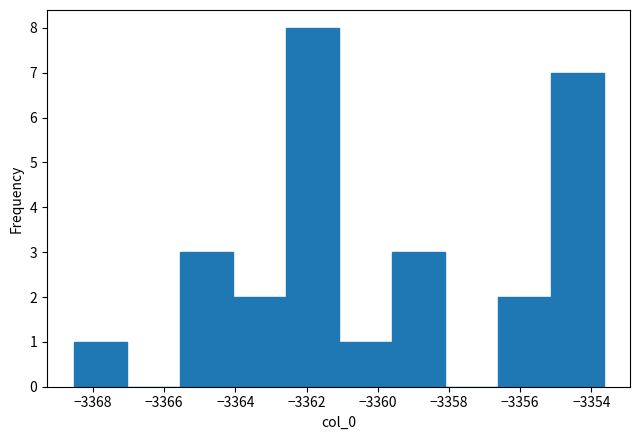

Reading left to right, list every bar in this chart as the range it spans on the x-axis followed by its height. Neither the bar edges nor the heights are printed on the chart, so give them approximately, as read against the axes.

-3368.6 to -3367.0: 1
-3367.0 to -3365.6: 0
-3365.6 to -3364.0: 3
-3364.0 to -3362.6: 2
-3362.6 to -3361.2: 8
-3361.2 to -3359.6: 1
-3359.6 to -3358.2: 3
-3358.2 to -3356.6: 0
-3356.6 to -3355.2: 2
-3355.2 to -3353.6: 7